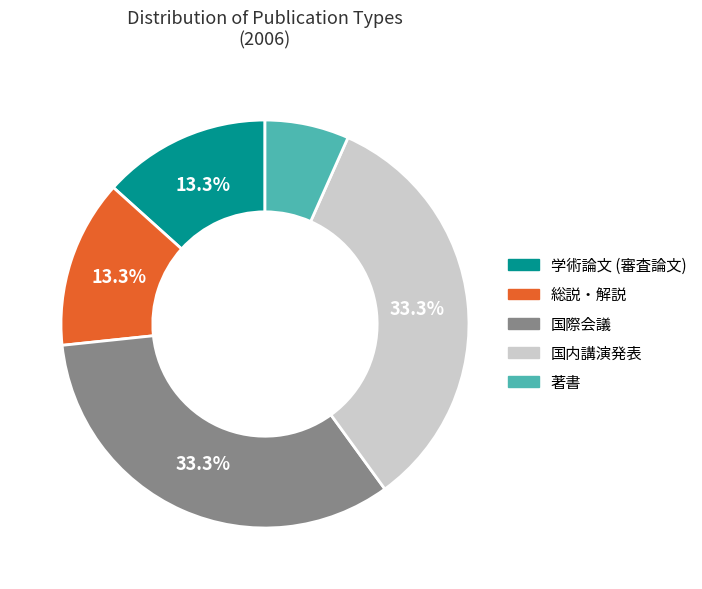

Does 総説・解説 represent more than half of the total?

No